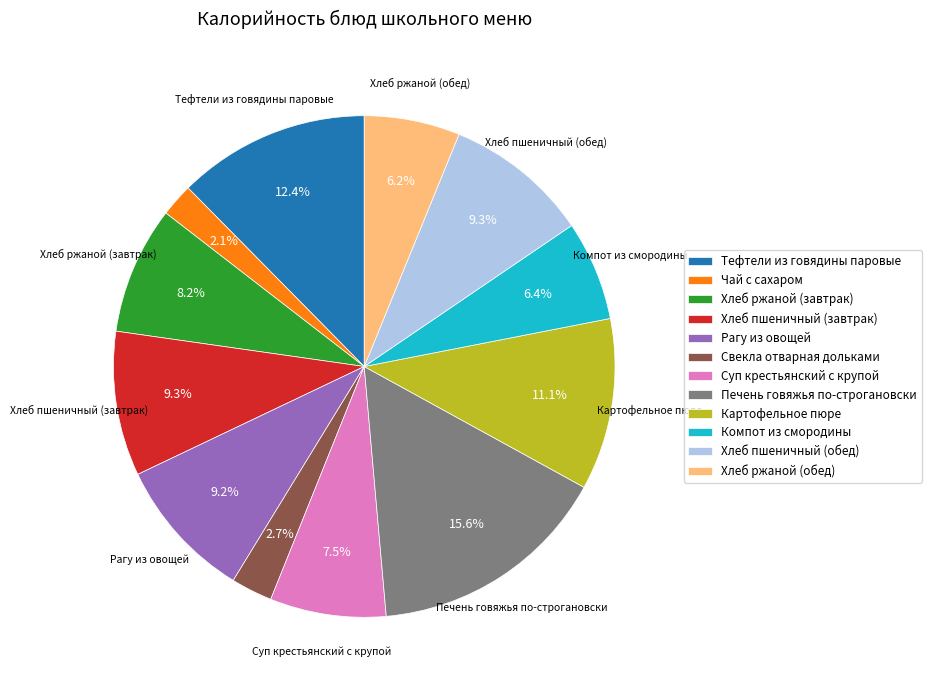

Count the number of slices in the pie.

12